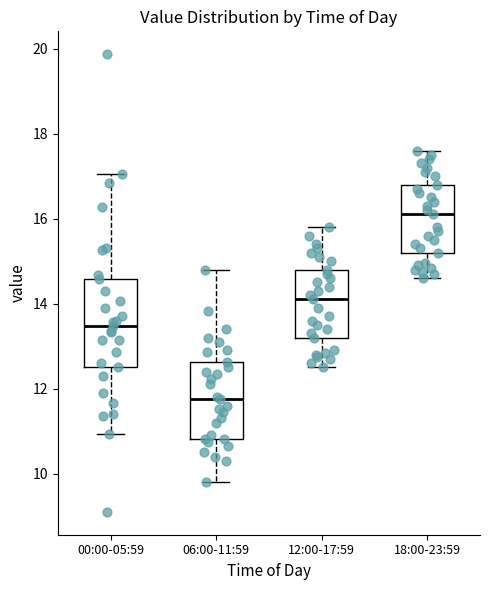

Reading left to right, transcribe this box plot: for each box, give where its median line is, the range the box spans, and where its two whiskers end, as read against the y-axis. The values are not printed on the chart, so give them approximately, as read against the axis.

00:00-05:59: median 13.4, box 12.6 to 14.6, whiskers 11.0 to 17.0
06:00-11:59: median 11.8, box 10.8 to 12.6, whiskers 9.8 to 14.8
12:00-17:59: median 14.2, box 13.2 to 14.8, whiskers 12.6 to 15.8
18:00-23:59: median 16.2, box 15.2 to 16.8, whiskers 14.6 to 17.6